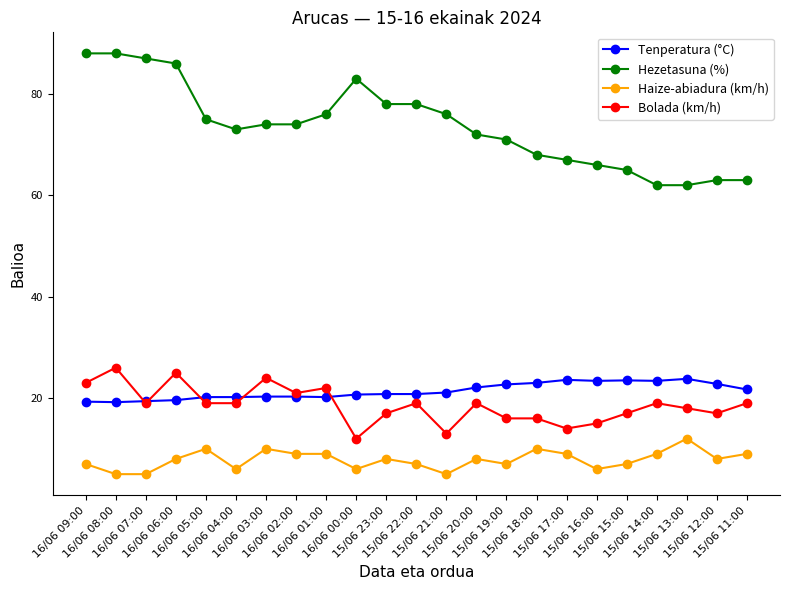

Is the value of Haize-abiadura (km/h) at 15/06 11:00 greater than the value of Bolada (km/h) at 15/06 23:00?

No